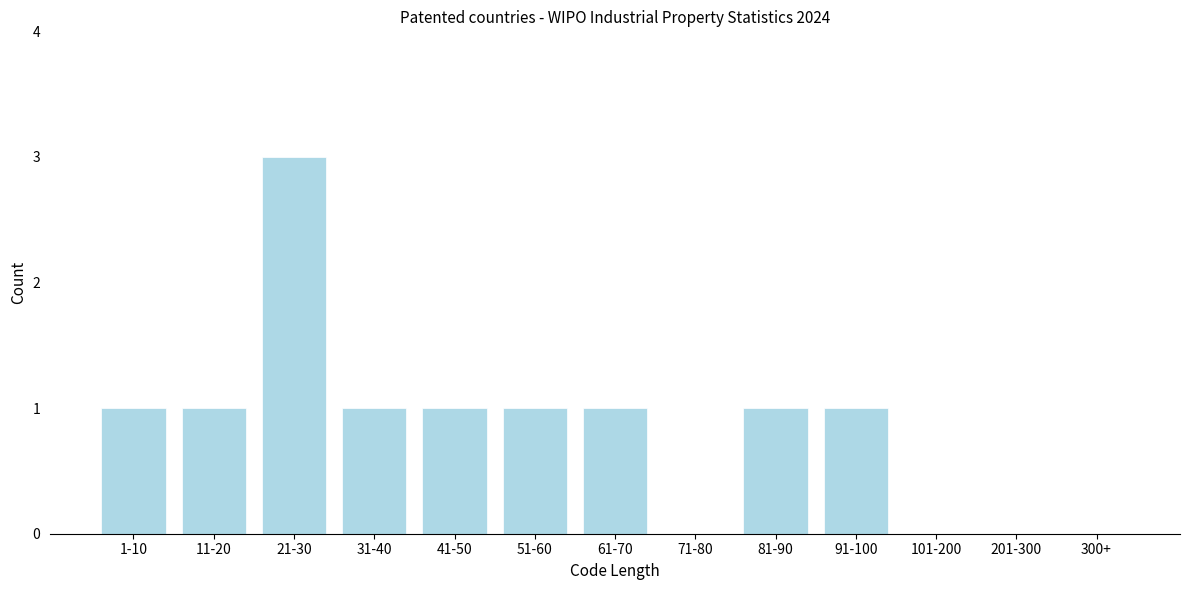

Reading left to right, list all the values displayed in this chart.

1-10=1	11-20=1	21-30=3	31-40=1	41-50=1	51-60=1	61-70=1	71-80=0	81-90=1	91-100=1	101-200=0	201-300=0	300+=0